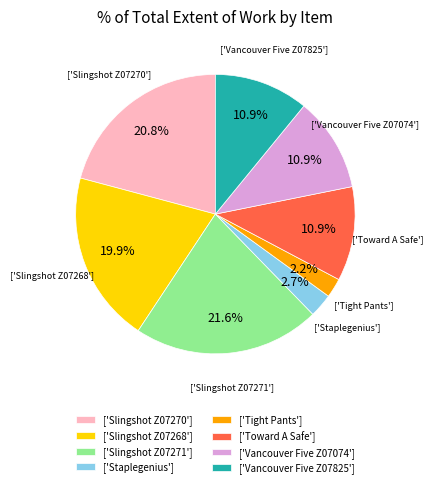

Approximately how many times larger is the value at ['Slingshot Z07270'] compared to ['Slingshot Z07271']?

1.0